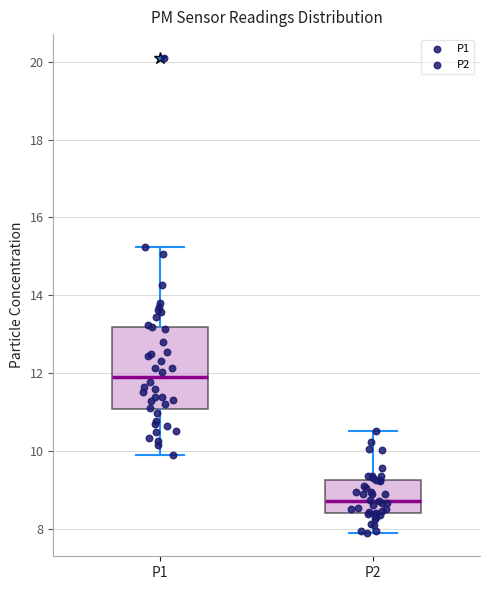

Reading left to right, transcribe this box plot: for each box, give where its median line is, the range the box spans, and where its two whiskers end, as read against the y-axis. The values are not printed on the chart, so give them approximately, as read against the axis.

P1: median 11.8, box 11.0 to 13.2, whiskers 10.0 to 15.2
P2: median 8.8, box 8.4 to 9.2, whiskers 8.0 to 10.6